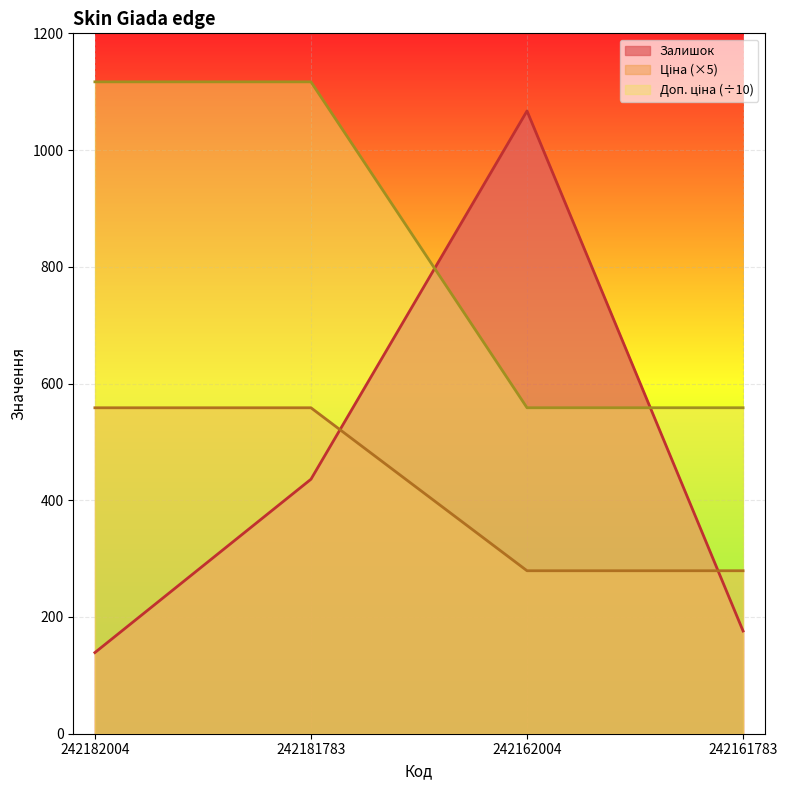

Rank the series at 242161783 from highest to lowest value.

Доп. ціна, Ціна, Залишок